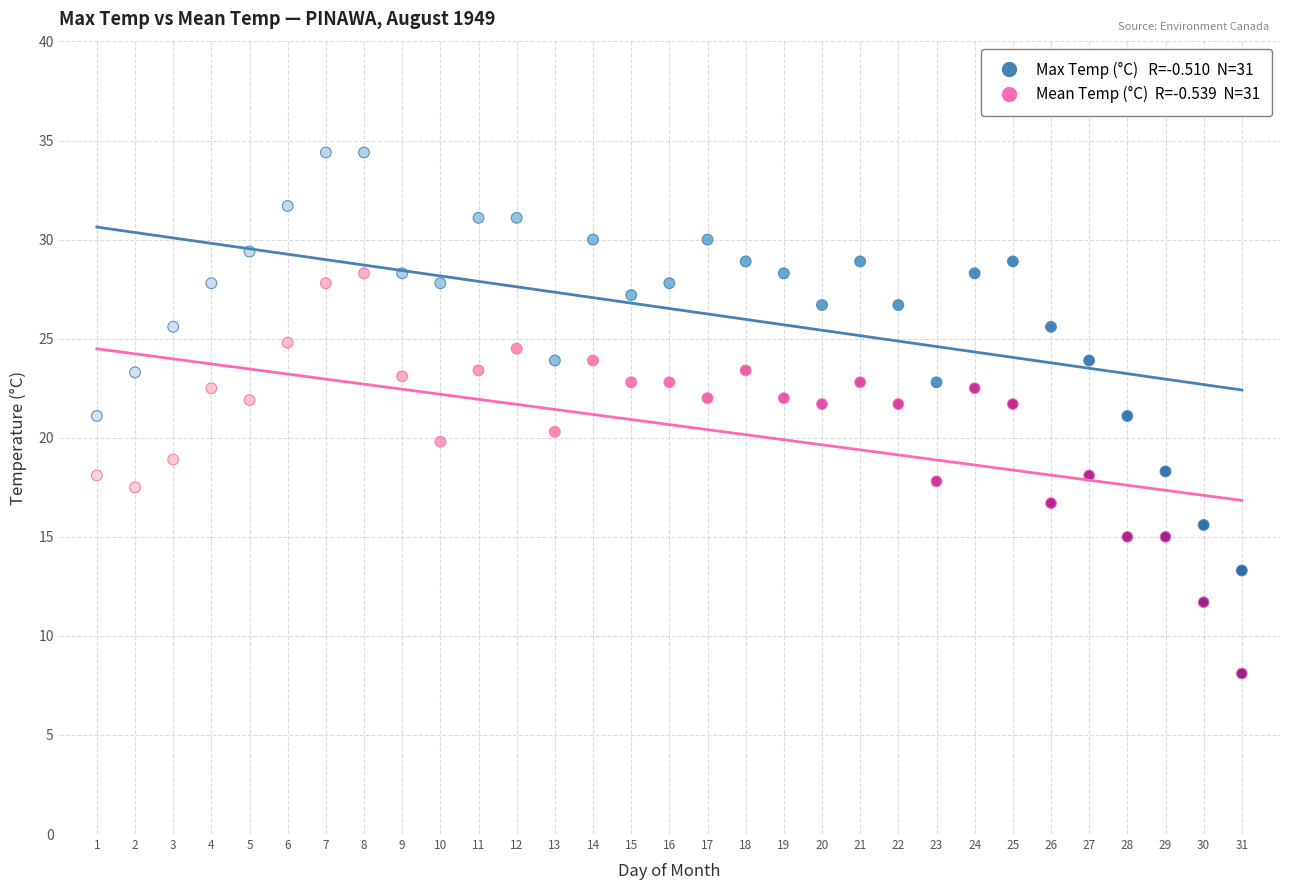

Across all data points, what is the range of X values (max minus min)?

30.0